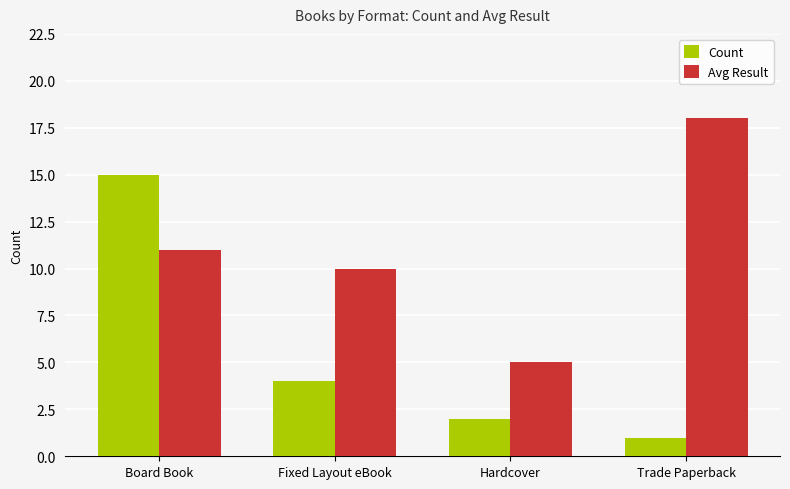

Rank the series by their average value, from lowest to highest.

Count, Avg Result